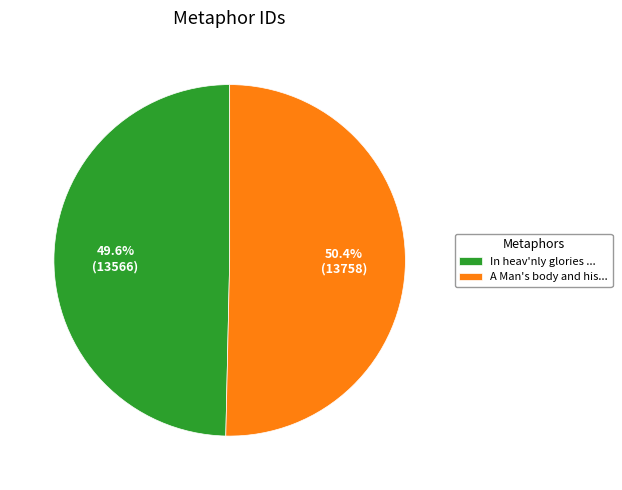

Which slice is the smallest?

In heav'nly glories ...